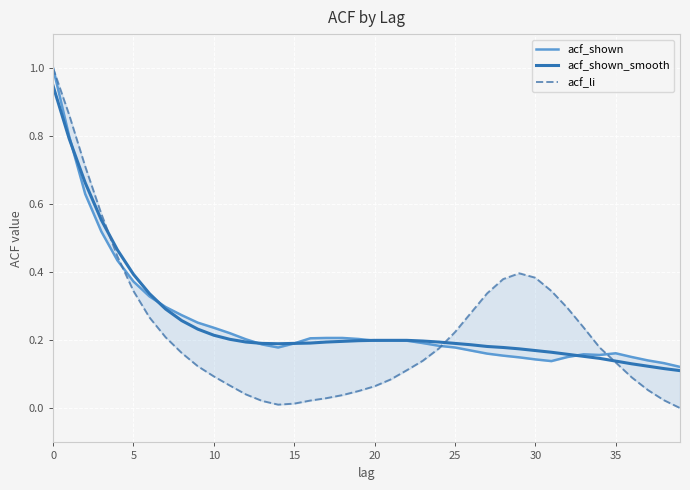

Rank the series at 11 from lowest to highest value.

acf_li, acf_shown_smooth, acf_shown